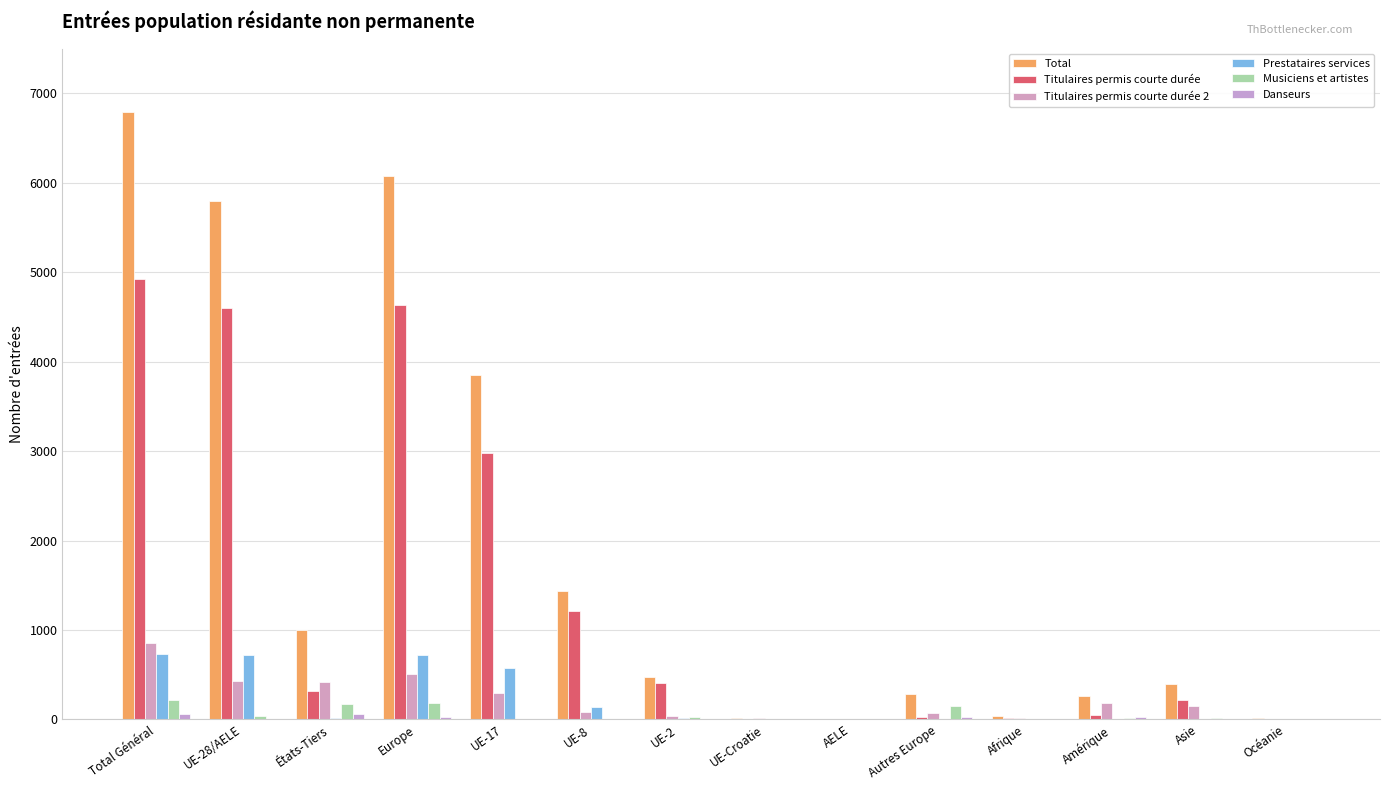

At which category is the sum across all series the highest?

Total Général